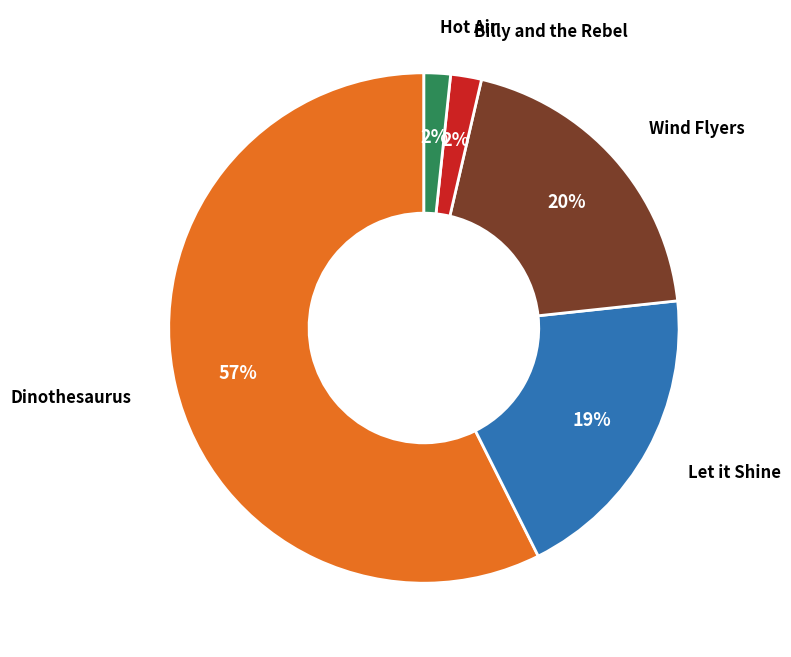

To the nearest percent, what portion does Billy and the Rebel represent?

2%